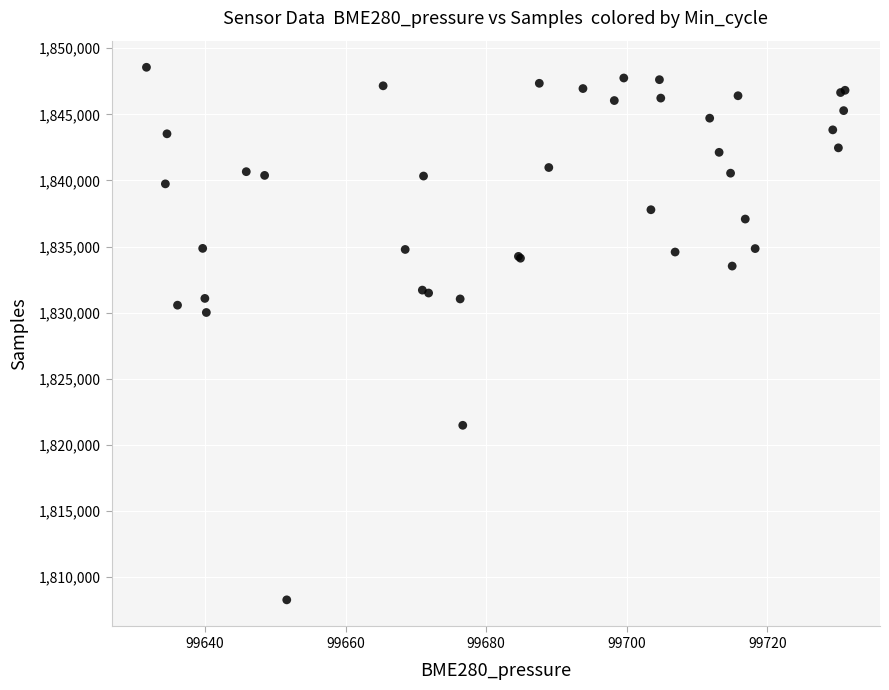

What Y value in the scatter plot is closest to 1828417?

1830011